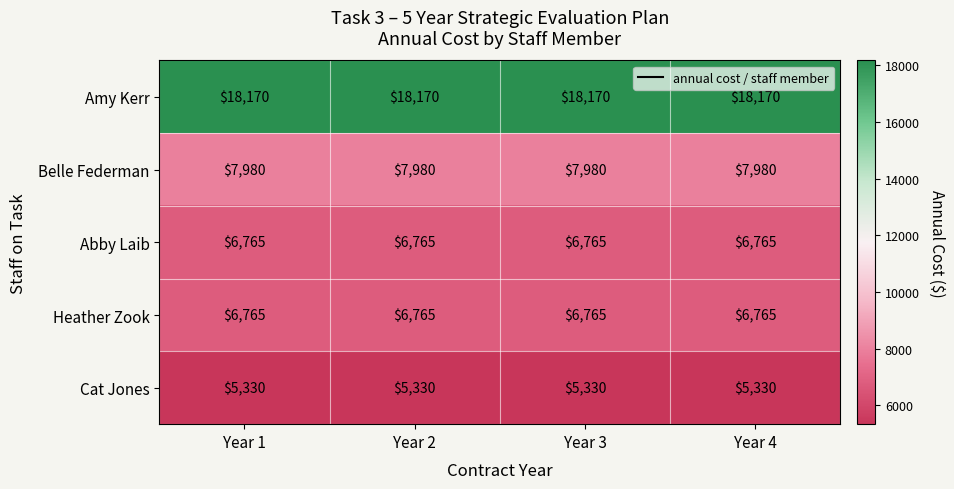

What is the approximate value of Cat Jones at Year 1?

5330